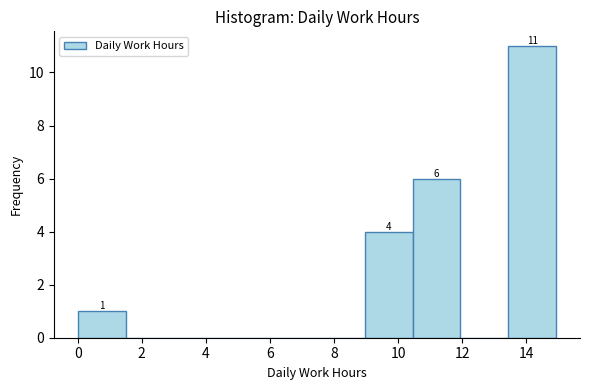

Which range on the x-axis has the tallest bar?

13.4 to 15.0